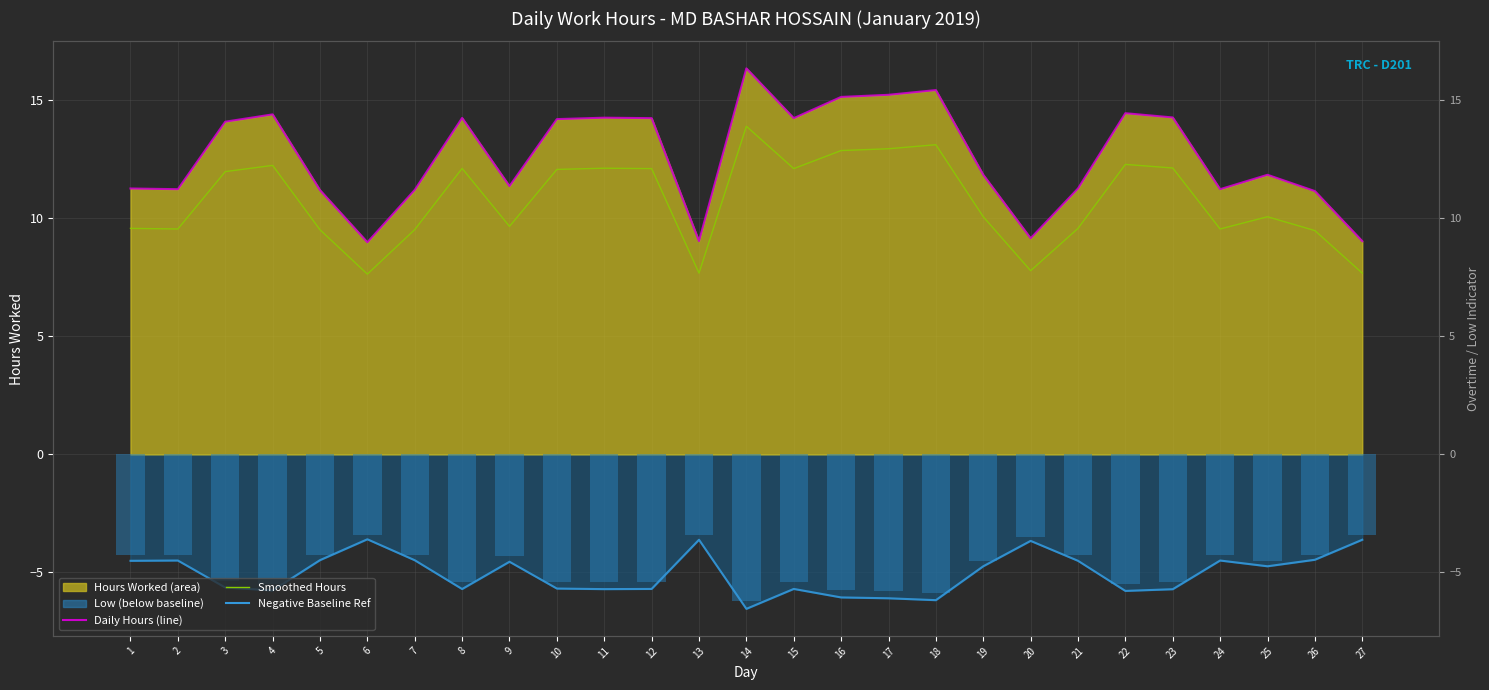

What is the sum of the Daily Hours (line) values at 21 and 2?

22.5